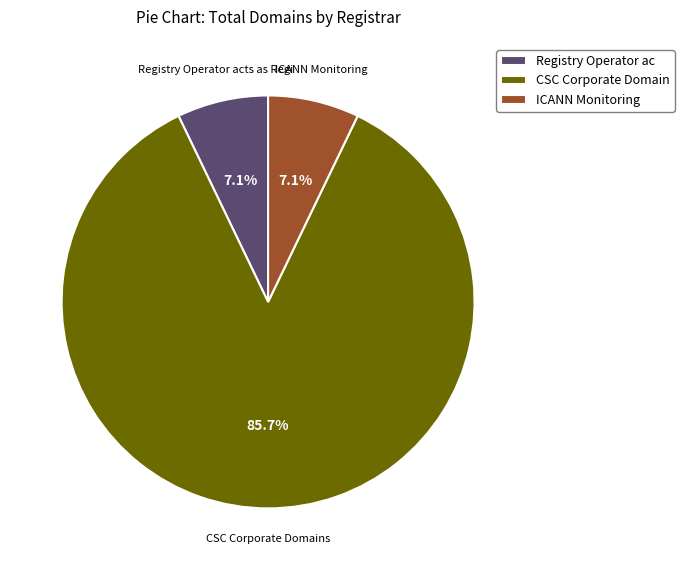

To the nearest percent, what is the difference between the largest and smallest slice percentages?

79%